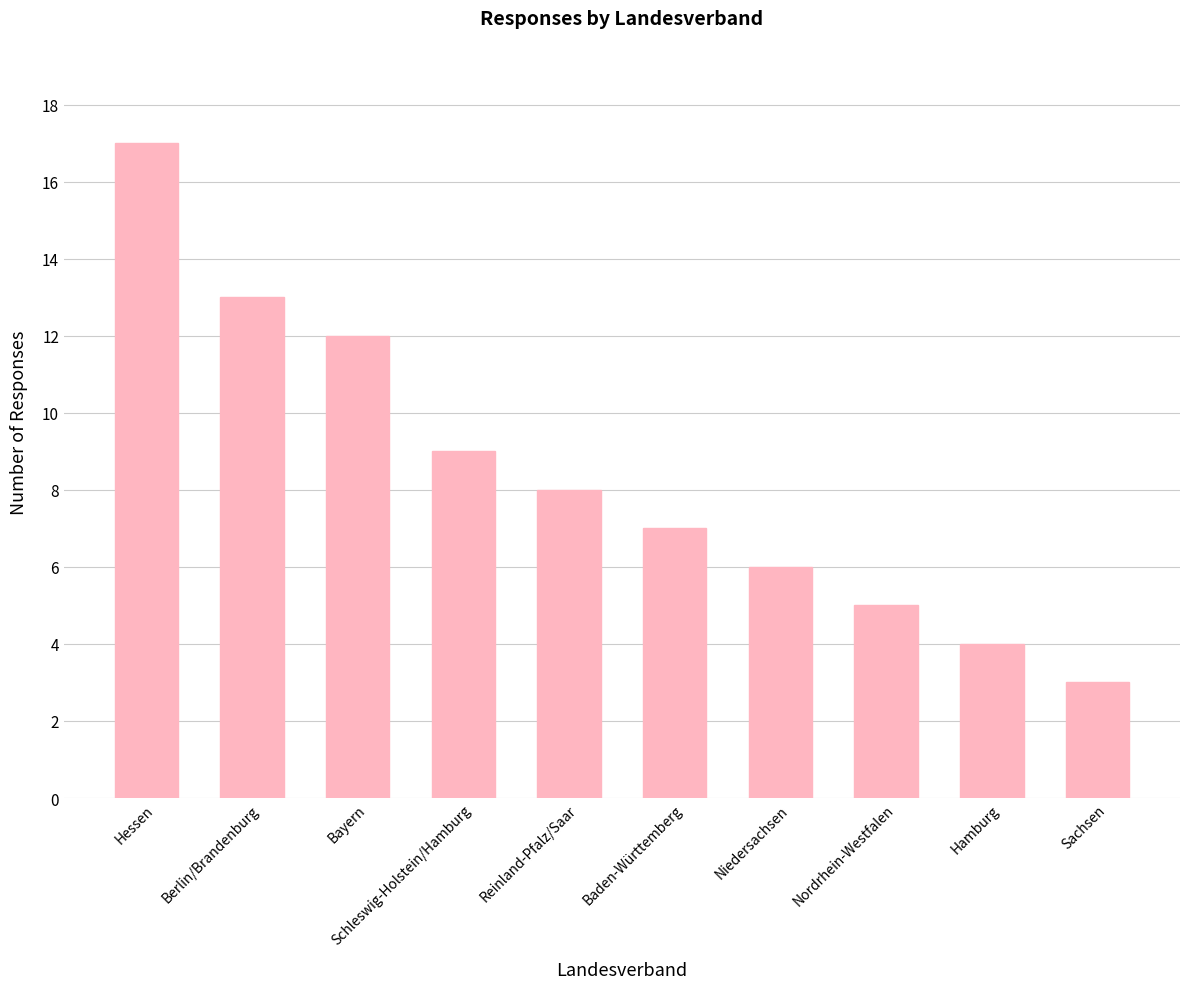

How many bars are there in total?

10